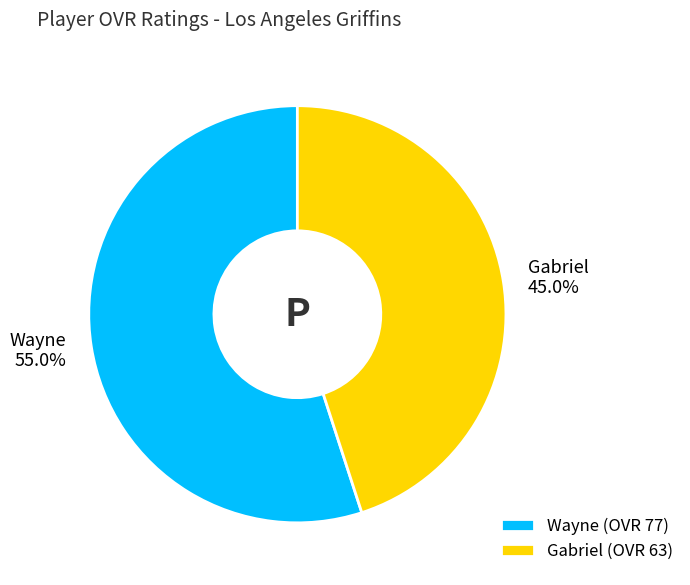

Which category accounts for the majority?

Wayne